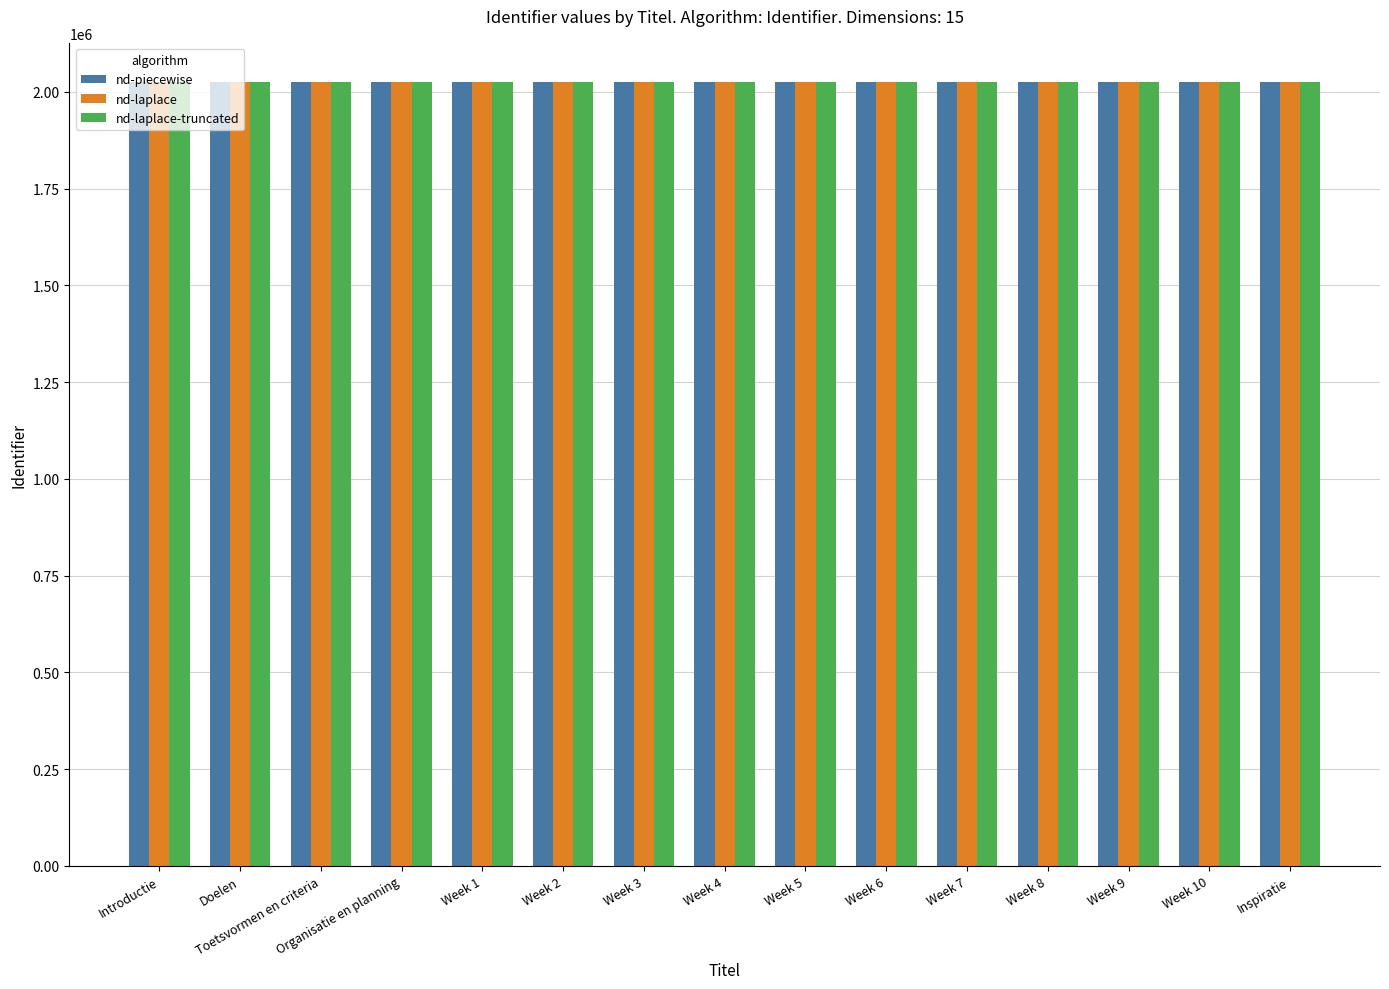

What is the difference between the maximum and second lowest values in the nd-laplace series?

25